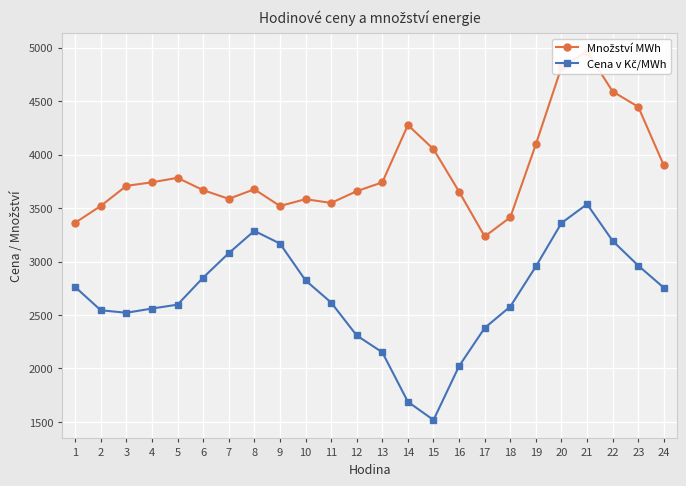

The Cena v Kč/MWh series shows 1265.3 at 1. True or false?

False